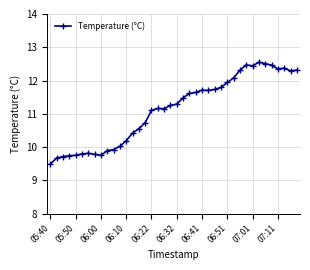

What is the sum of all values?

444.9